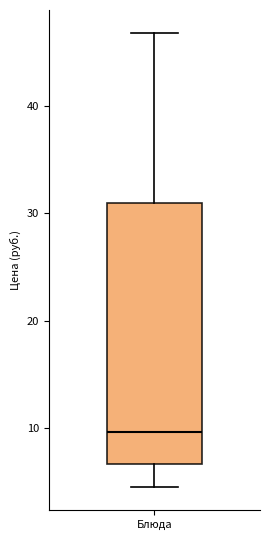

Transcribe this box plot: give where the median line is, the range the box spans, and where the two whiskers end, as read against the y-axis. The values are not printed on the chart, so give them approximately, as read against the axis.

median 10, box 7 to 31, whiskers 4 to 47